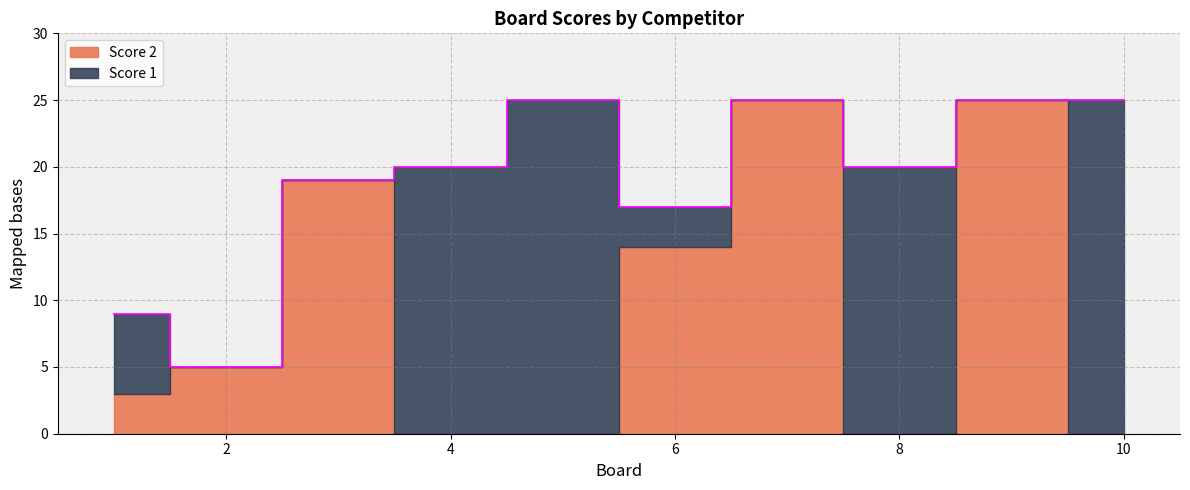

Is it true that Score 2 equals 14 at 6?

True